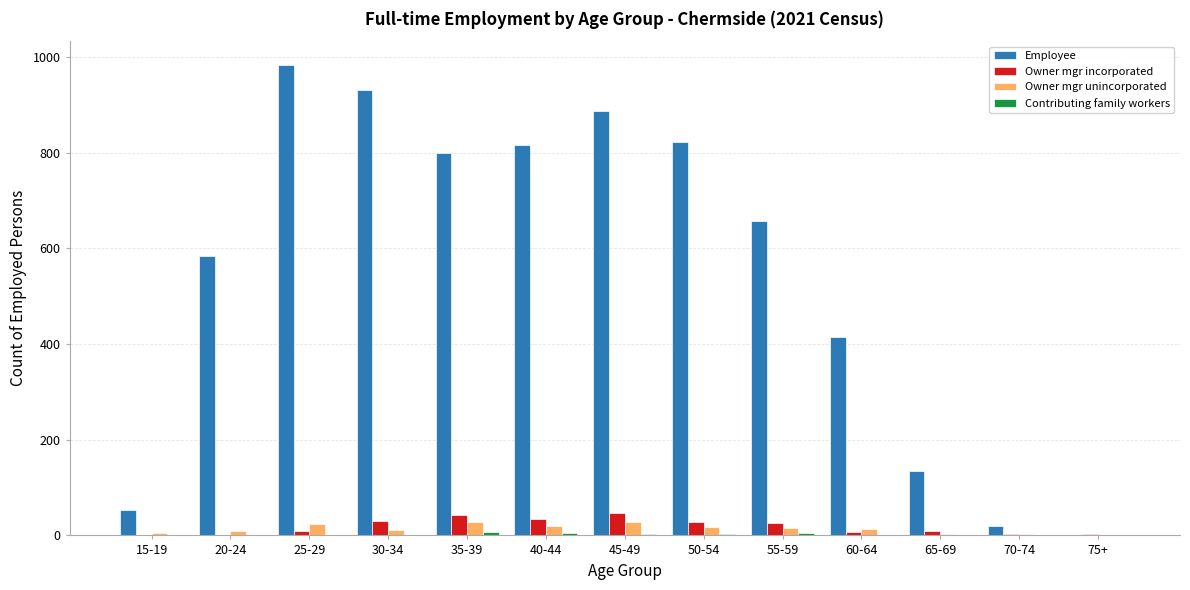

Which series changed the most between 15-19 and 45-49?

Employee